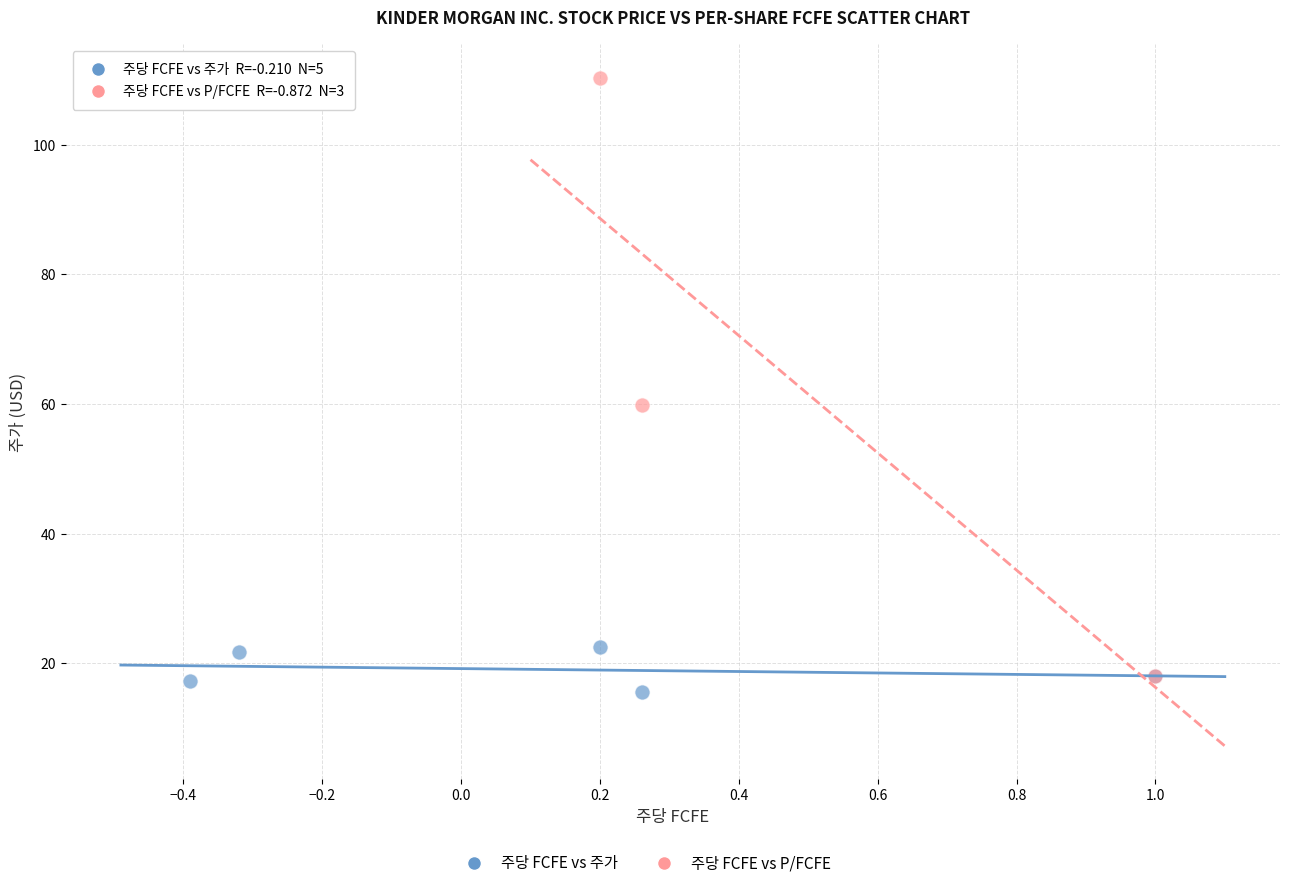

Which series has the largest Y range (max minus min)?

주당 FCFE vs P/FCFE